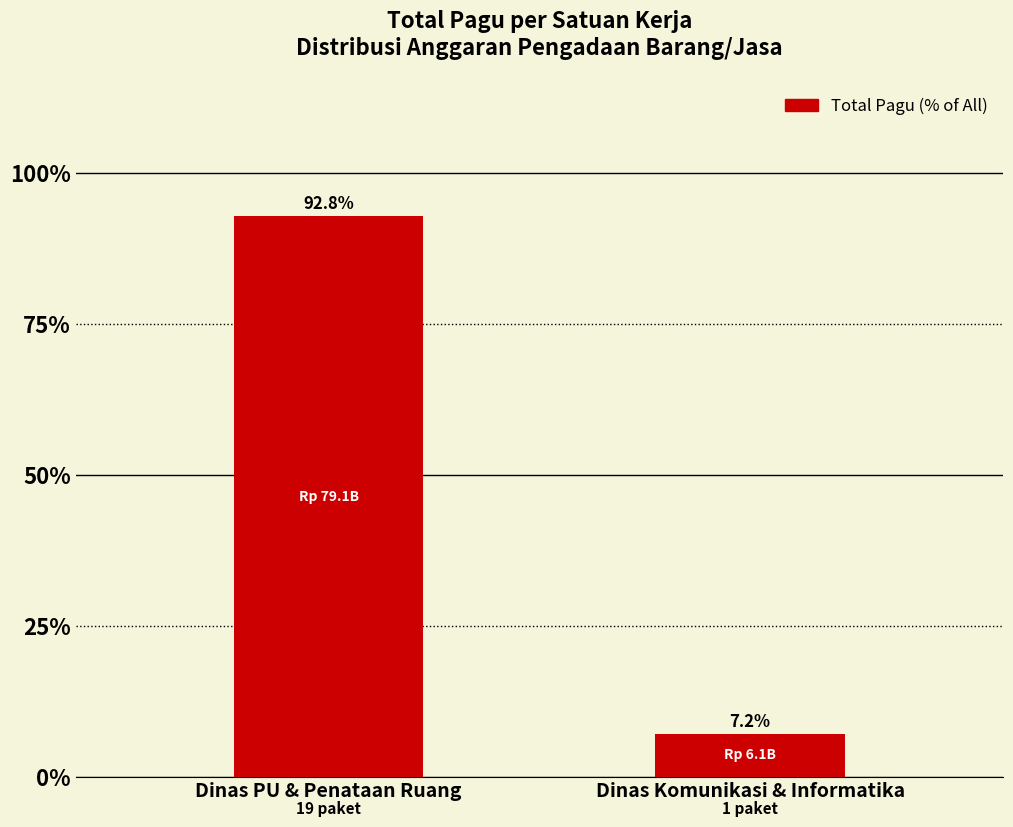

What position from the right is Dinas Komunikasi & Informatika?

1